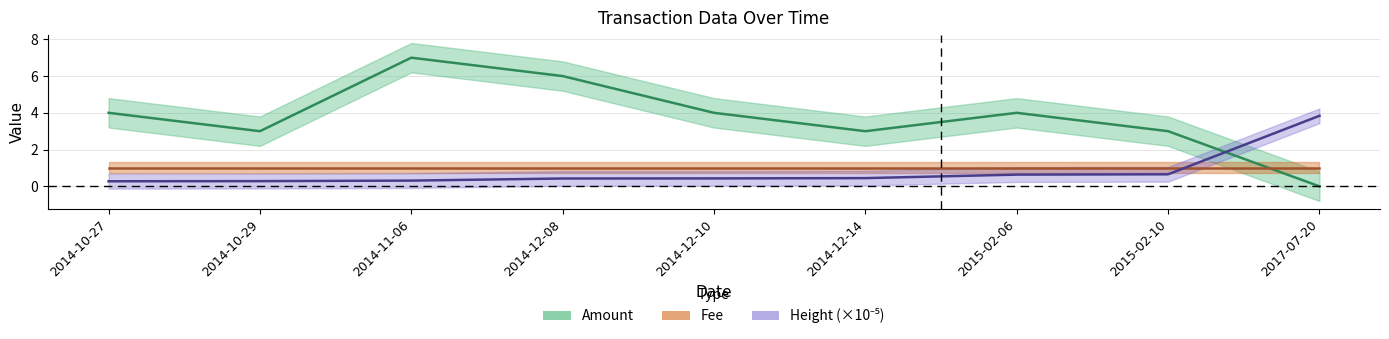

How many interior local peaks does the Amount series have?

2